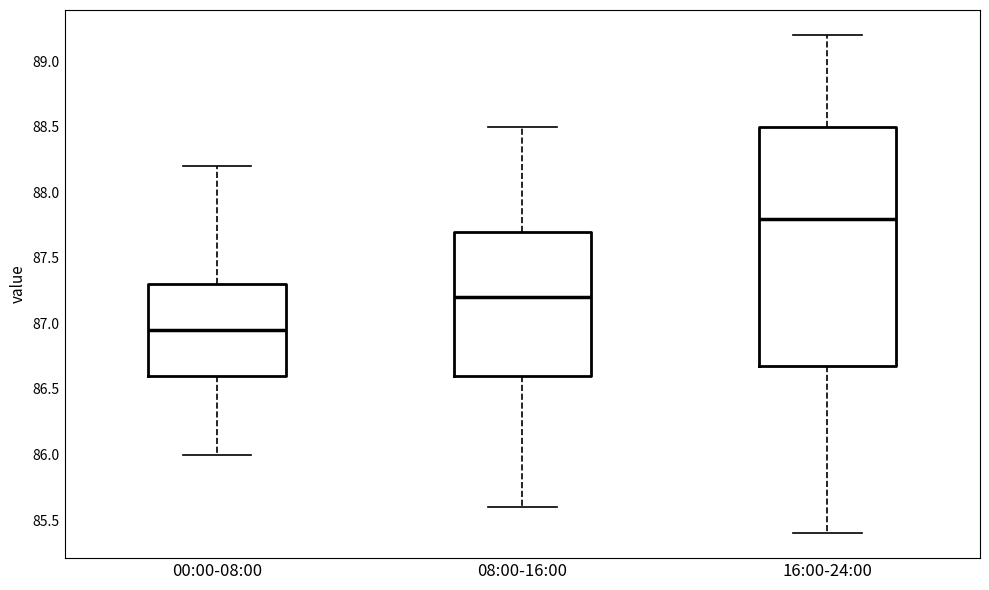

Which box's median line is the lowest?

00:00-08:00